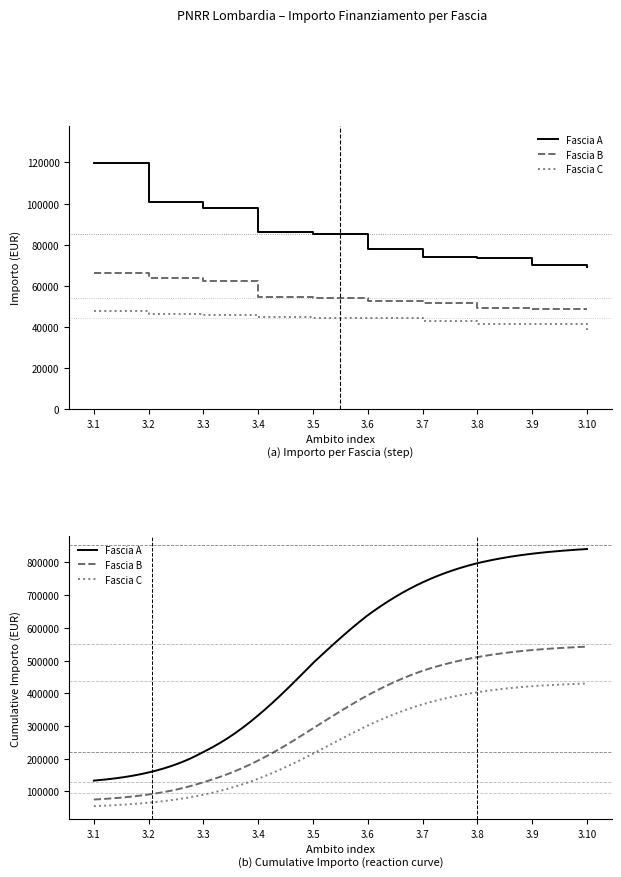

True or false: Fascia C has more than 1 points higher than both neighbors.

False